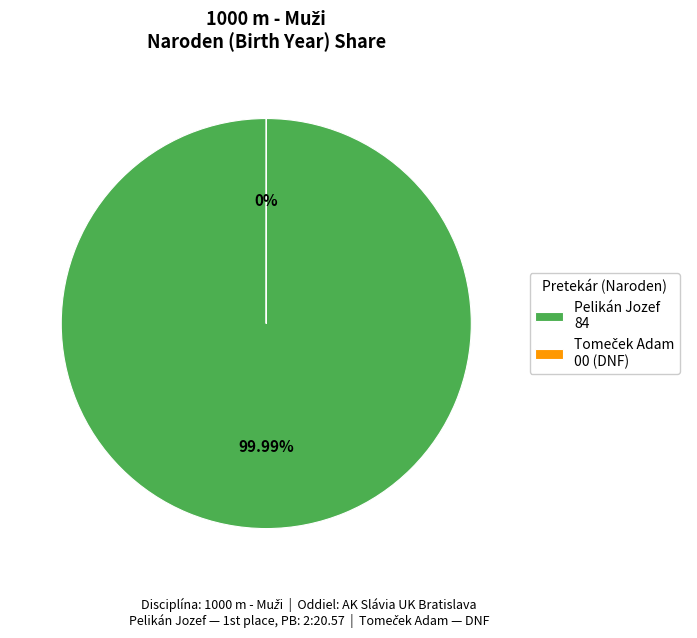

Which category has the biggest portion of the pie?

Pelikán Jozef